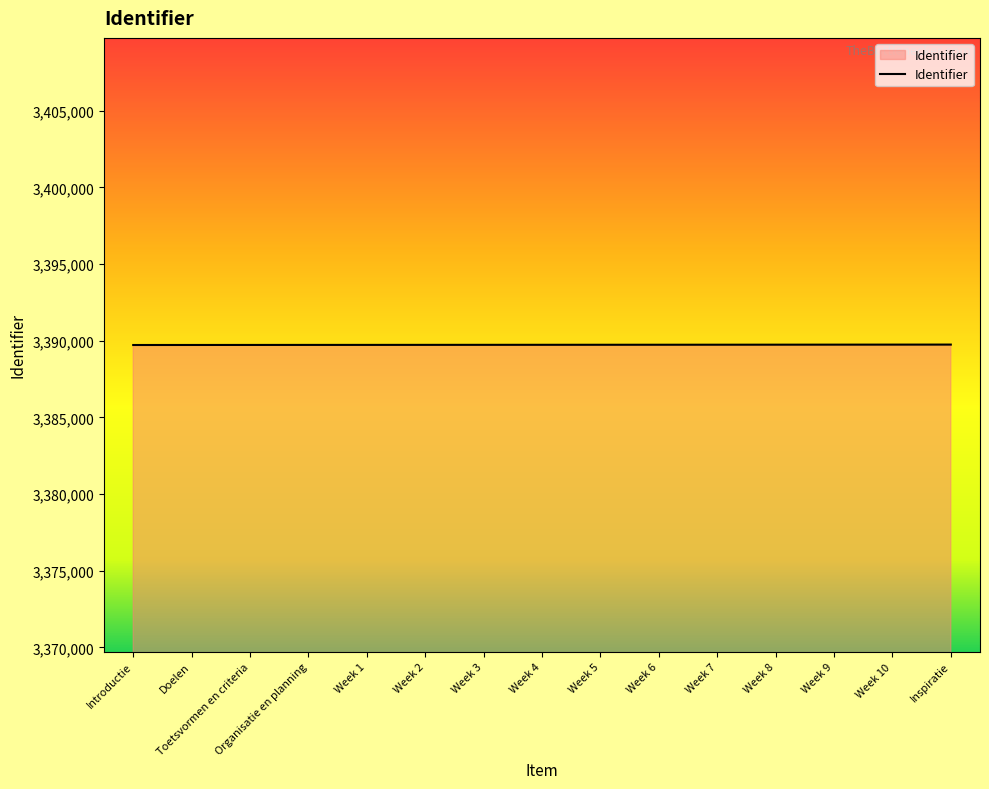

What is the ratio of the value at Week 9 to the value at Week 8?

1.0